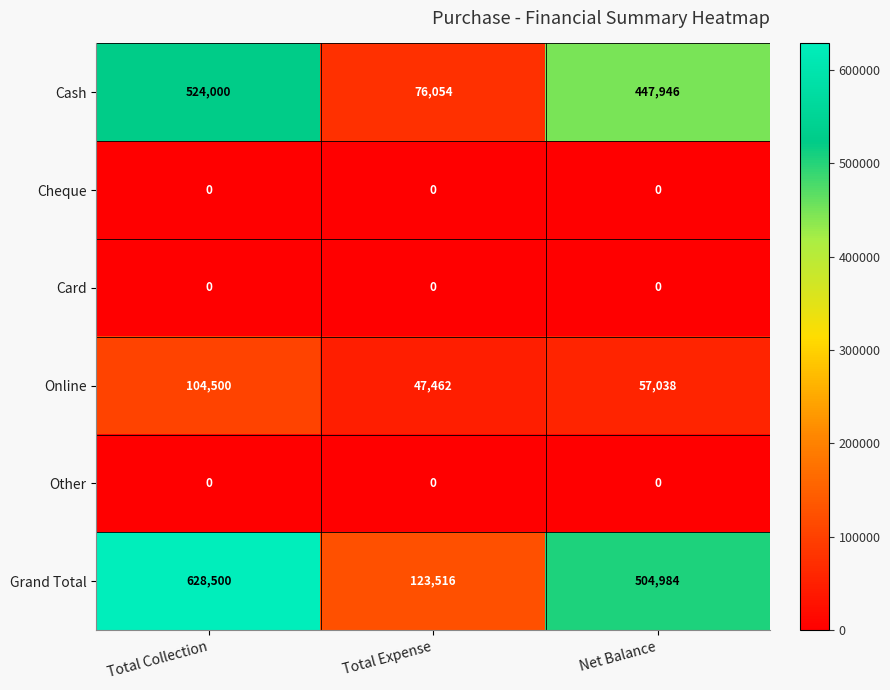

What is the highest value of the Cash series?

524000